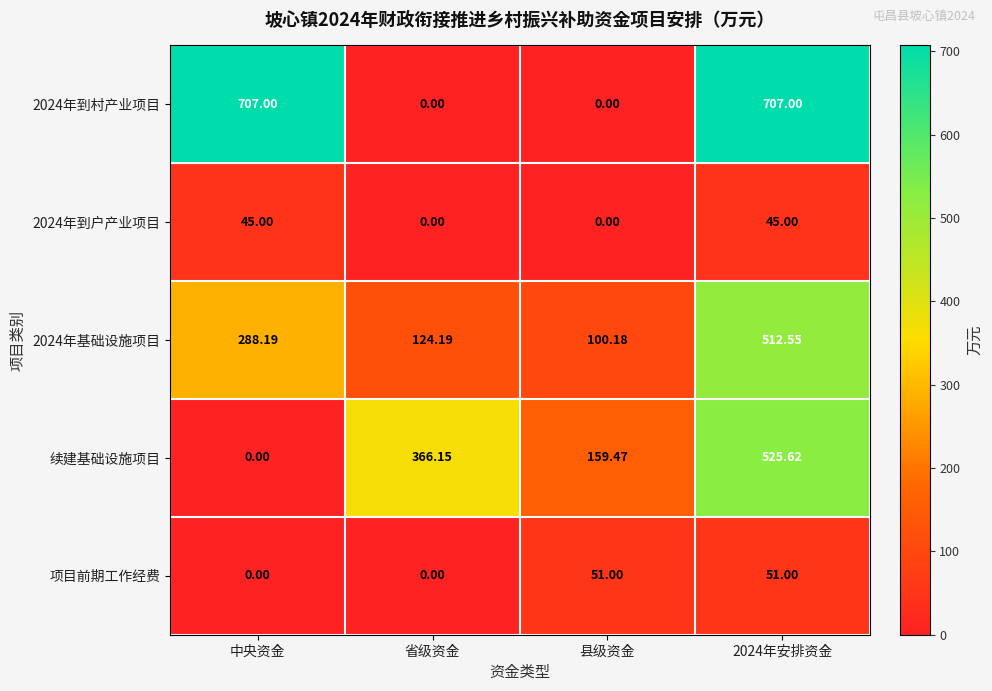

At which label is 2024年基础设施项目 closest to 306?

中央资金